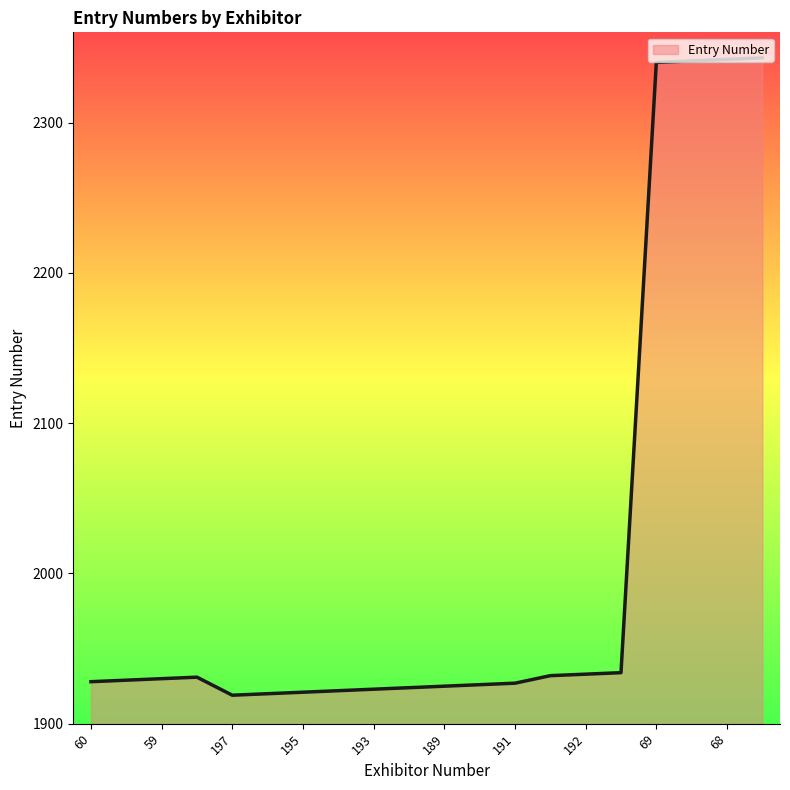

What is the greatest value displayed?

2343